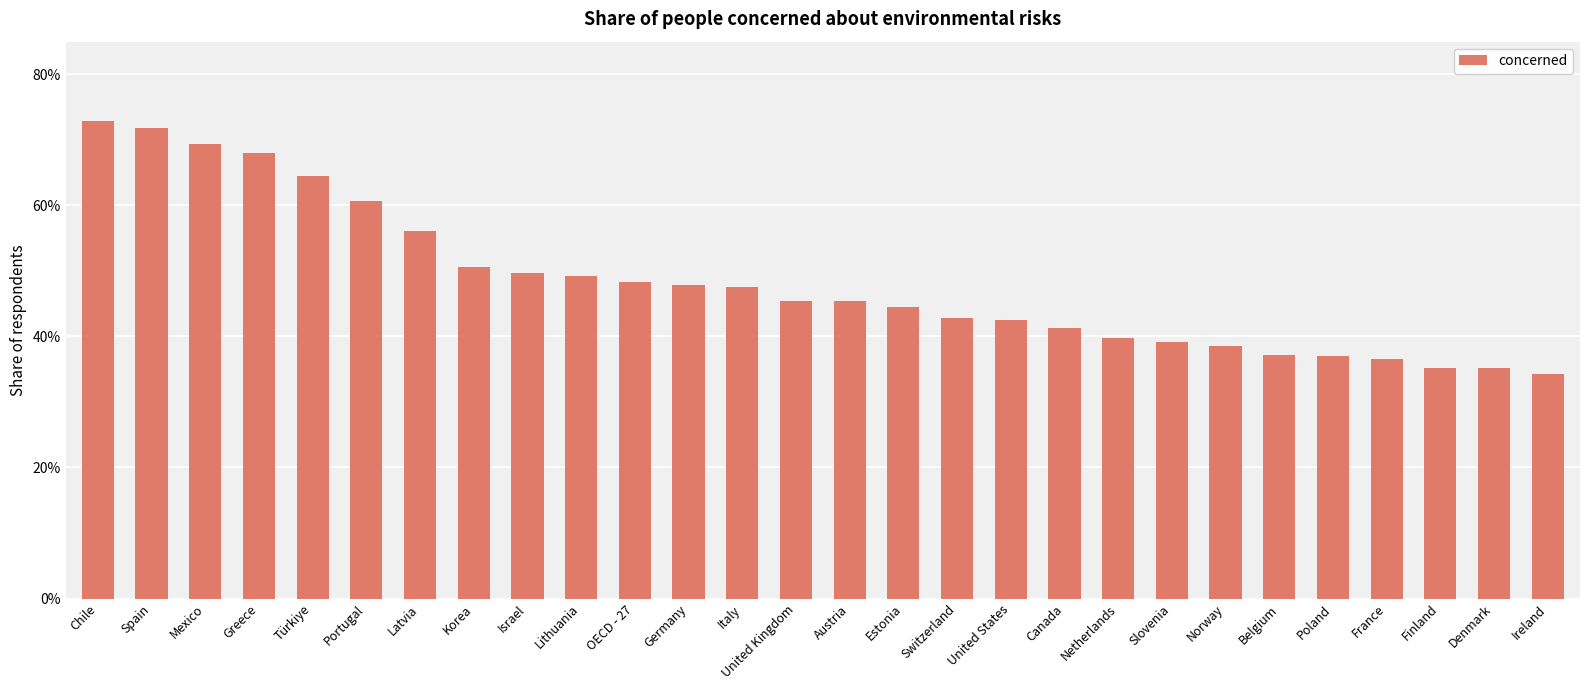

What is the value of the 16th bar from the left?

44.6